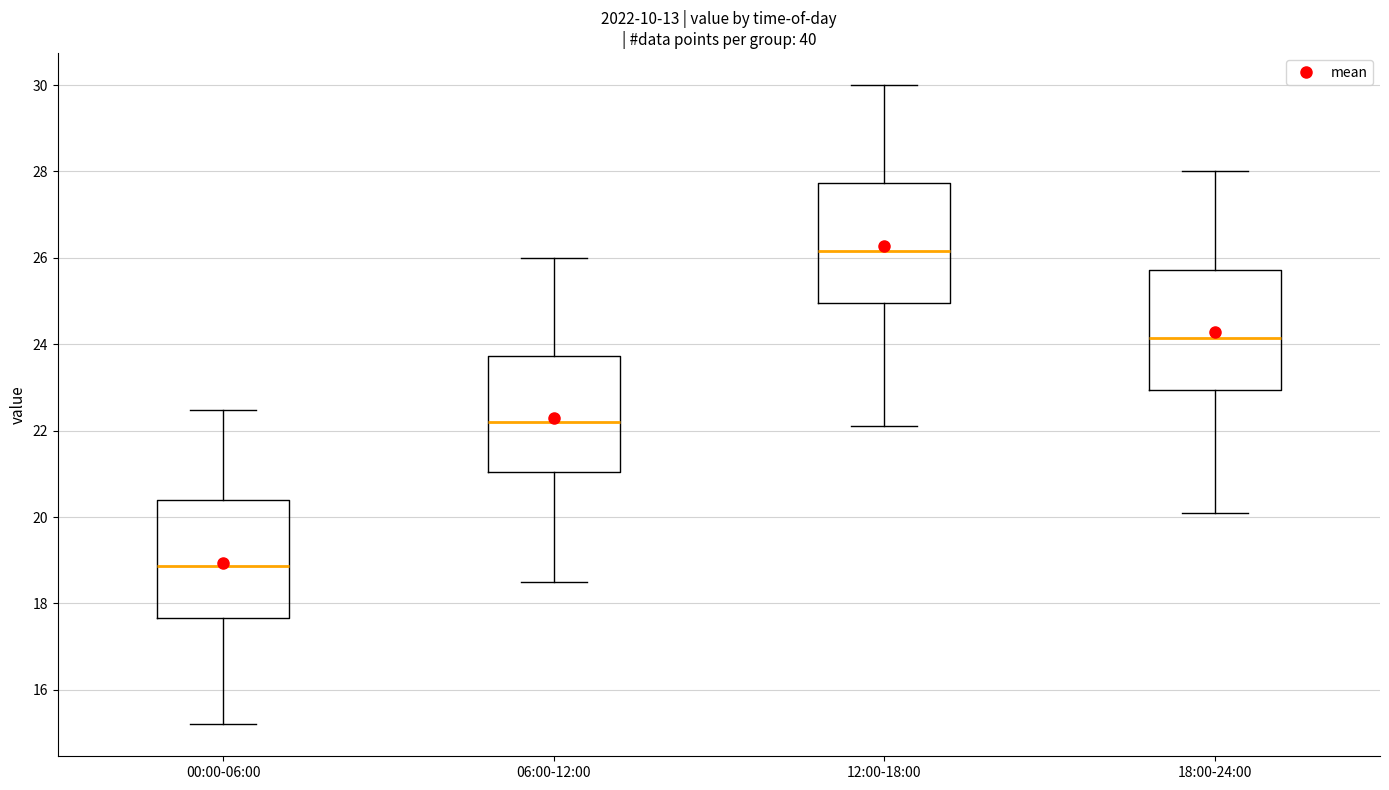

Reading left to right, read every box against the y-axis: the position of its median line, the range the box covers, and the ends of its whiskers. The values are not printed on the chart, so give them approximately, as read against the axis.

00:00-06:00: median 18.8, box 17.6 to 20.4, whiskers 15.2 to 22.4
06:00-12:00: median 22.2, box 21.0 to 23.8, whiskers 18.6 to 26.0
12:00-18:00: median 26.2, box 25.0 to 27.8, whiskers 22.2 to 30.0
18:00-24:00: median 24.2, box 23.0 to 25.8, whiskers 20.2 to 28.0